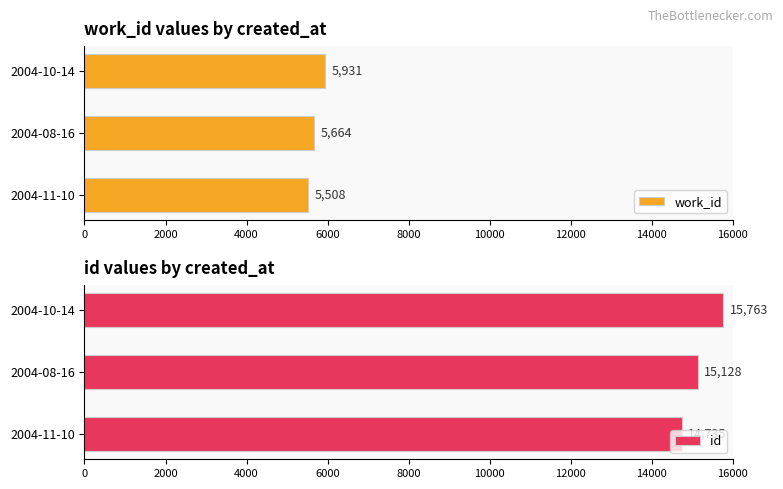

What is the value of the id bar at the 1st from the left?

14735